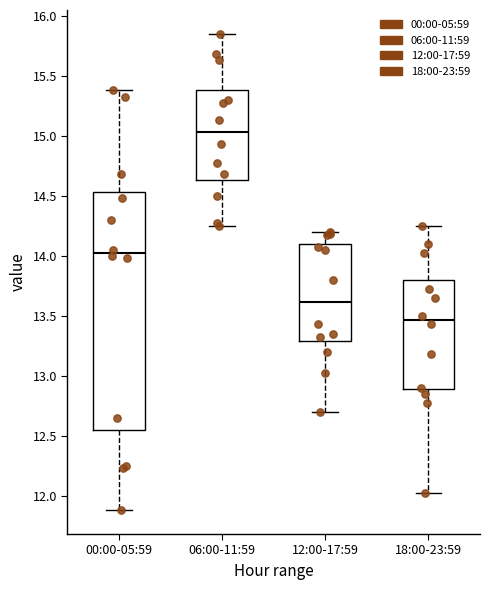

Comparing the boxes themselves (not the whiskers), which one is the tallest?

00:00-05:59